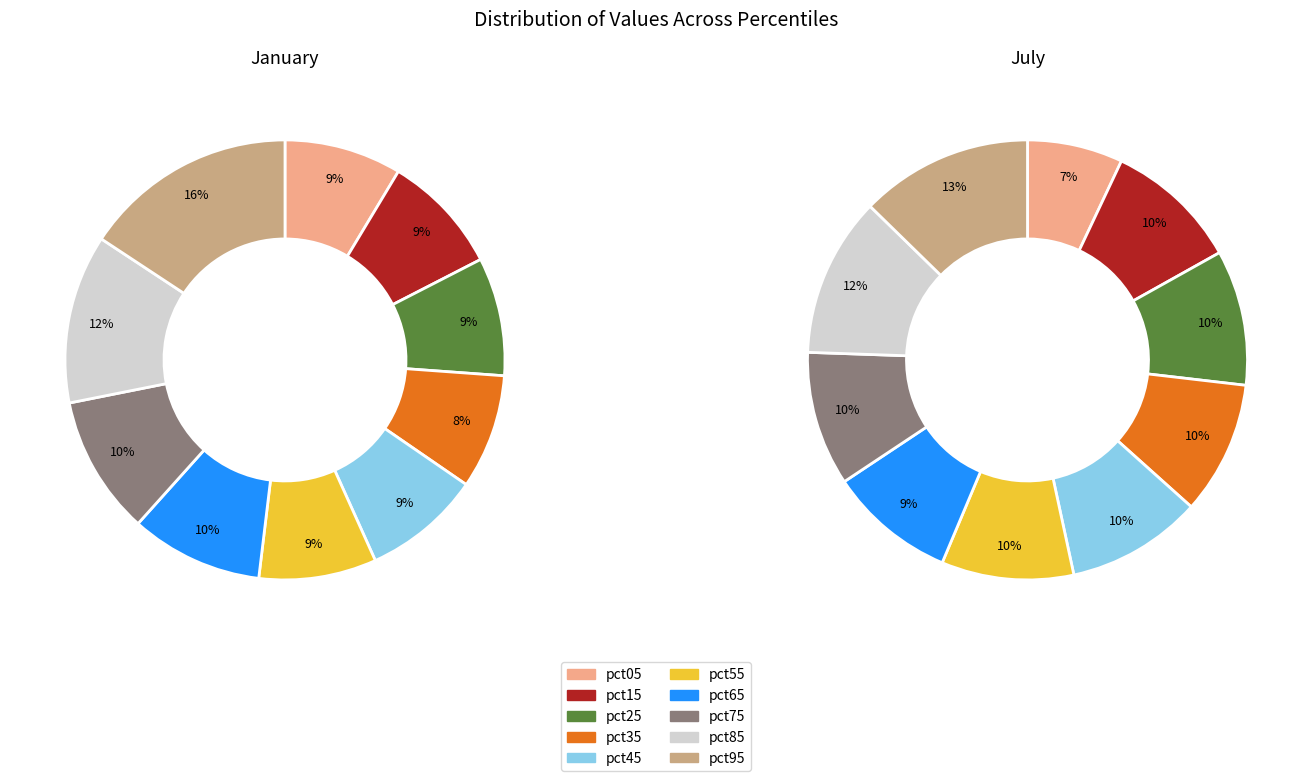

To the nearest percent, what is the difference between the largest and smallest slice percentages?

6%